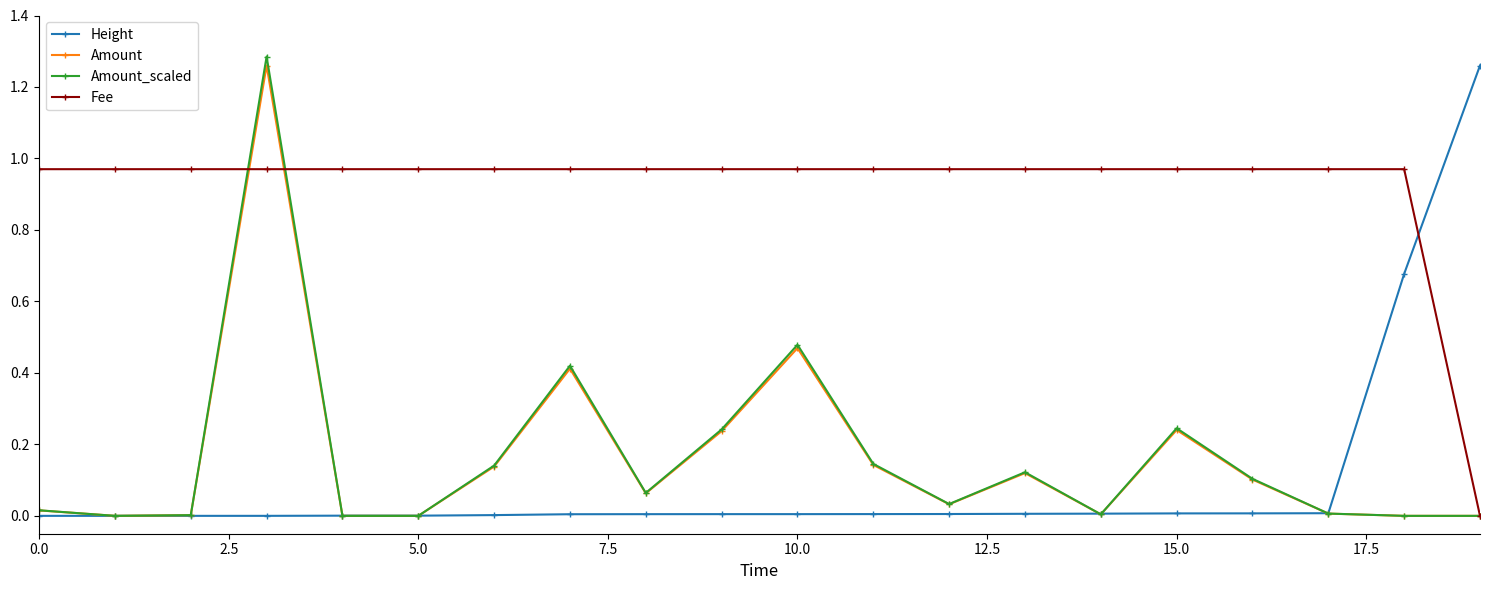

Which series has the largest total across all categories?

Fee